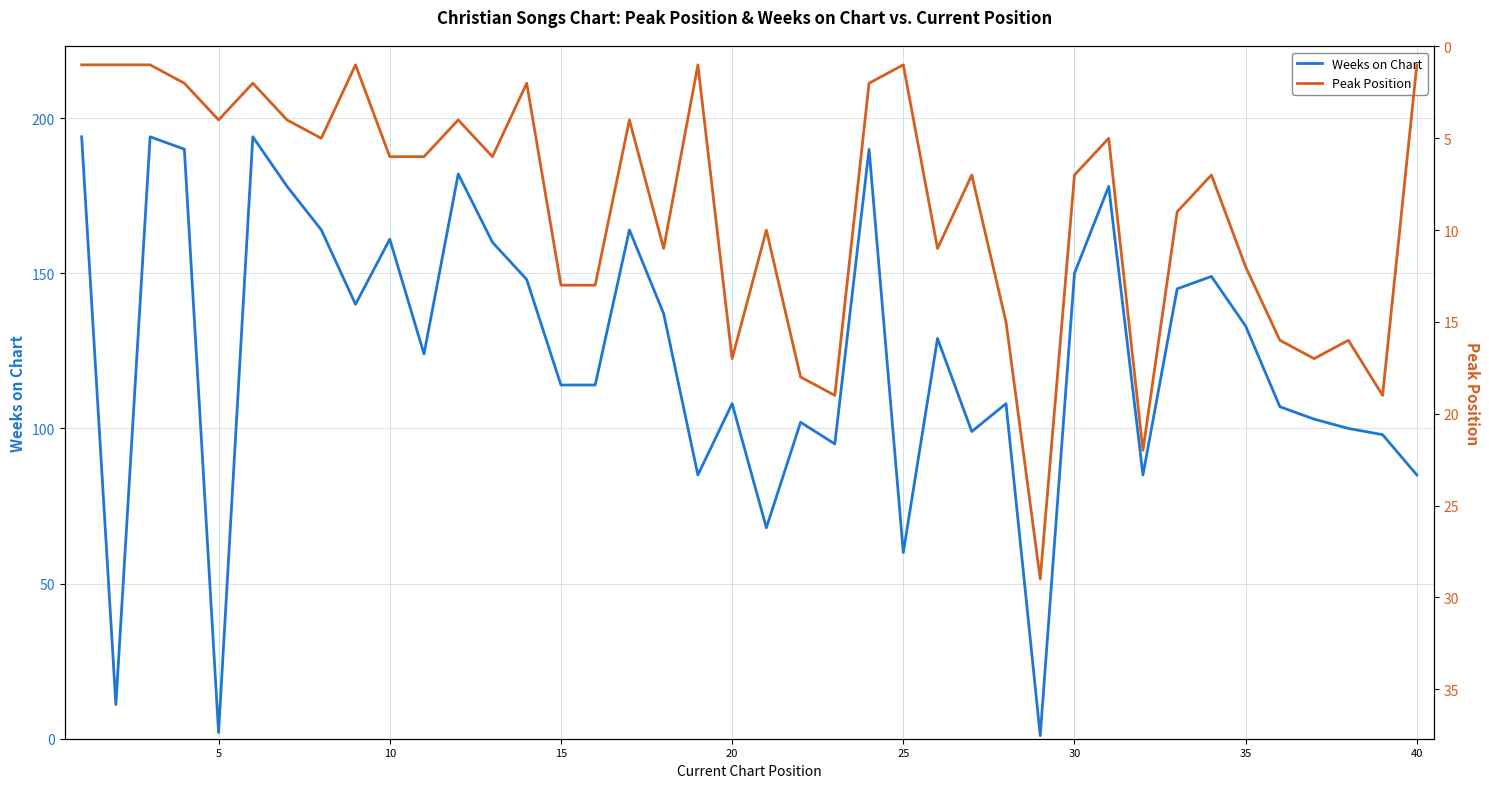

The Weeks on Chart series shows 65 at 15. True or false?

False